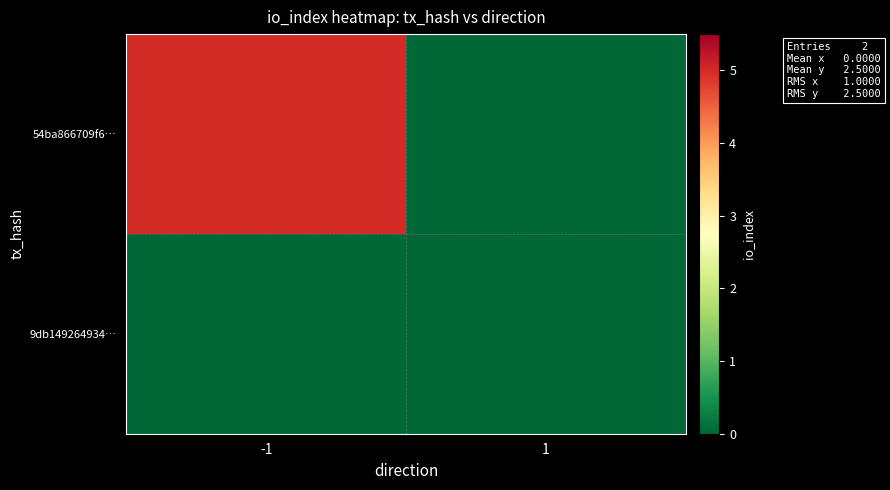

At which category is the sum across all series the highest?

-1